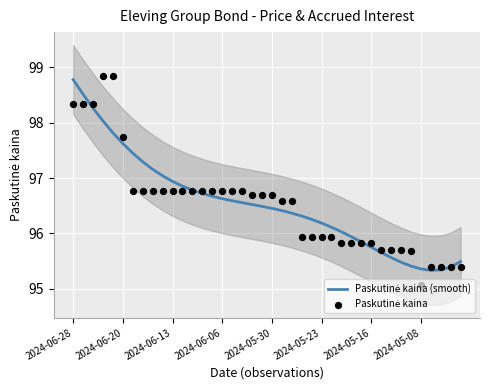

At how many categories does at least one series exceed 95?

40